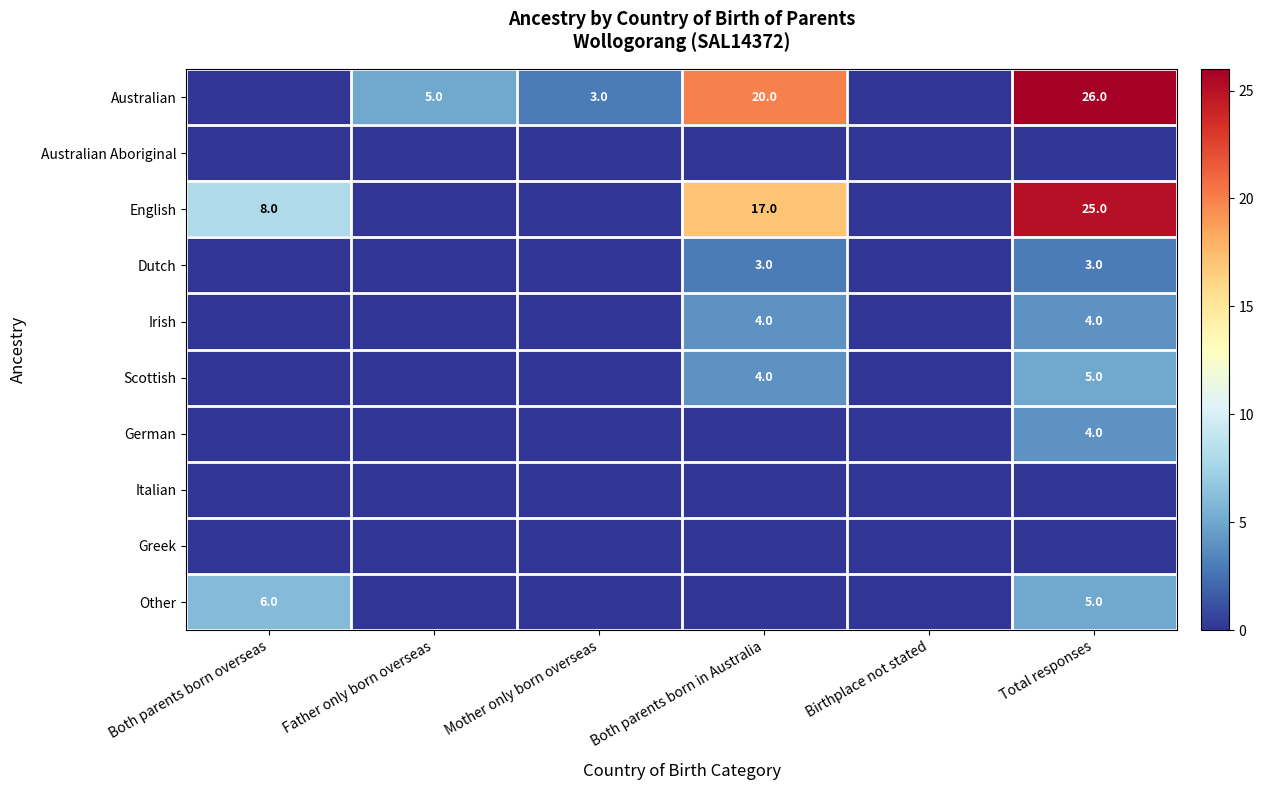

What is the difference between the highest and lowest values at Total responses?

26